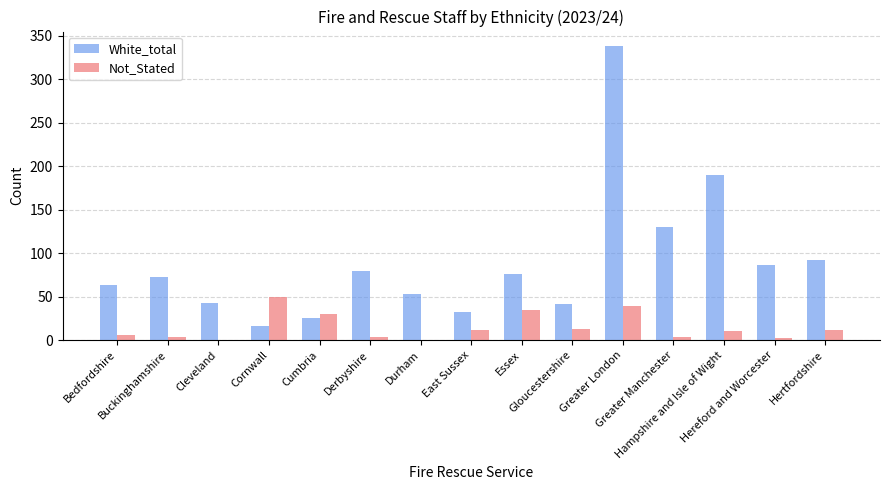

What is the sum of all Not_Stated values?

216